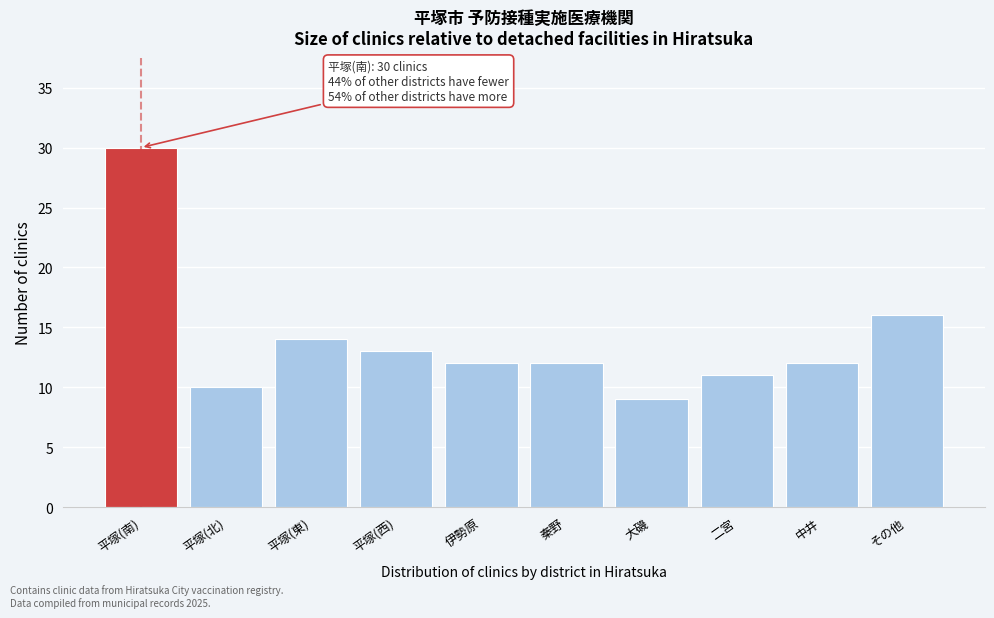

Reading left to right, list all the values displayed in this chart.

平塚(南)=30	平塚(北)=10	平塚(東)=14	平塚(西)=13	伊勢原=12	秦野=12	大磯=9	二宮=11	中井=12	その他=16